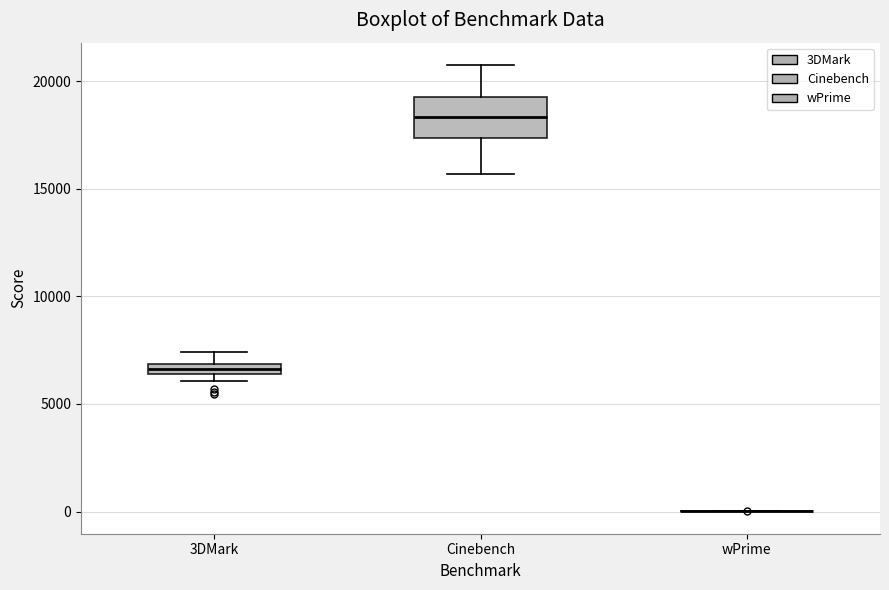

Comparing the boxes themselves (not the whiskers), which one is the tallest?

Cinebench